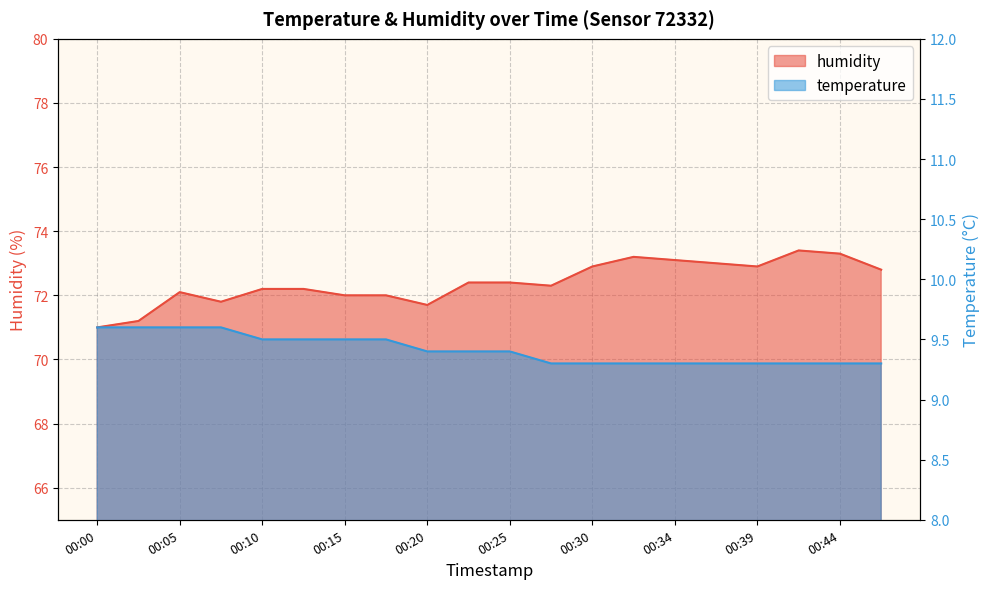

In humidity, how many points are lower than both neighbors (excluding endpoints)?

4